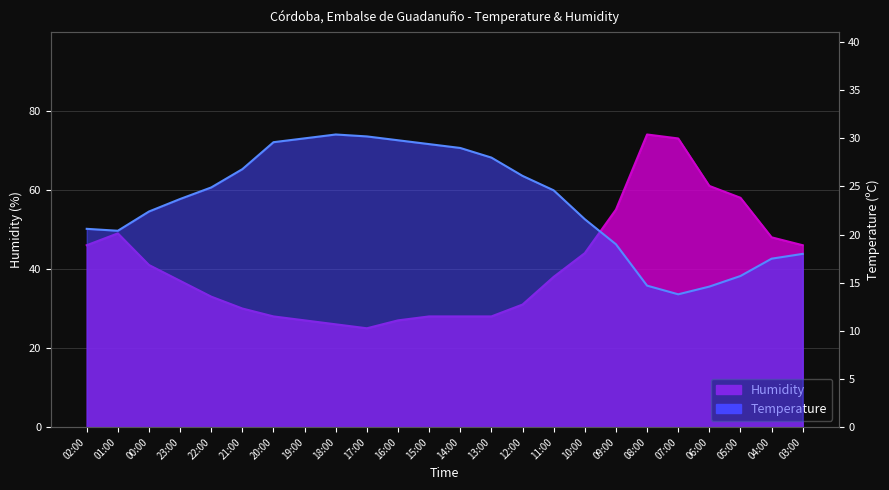

What is the value of the Temperature point at the 7th from the left?

29.6